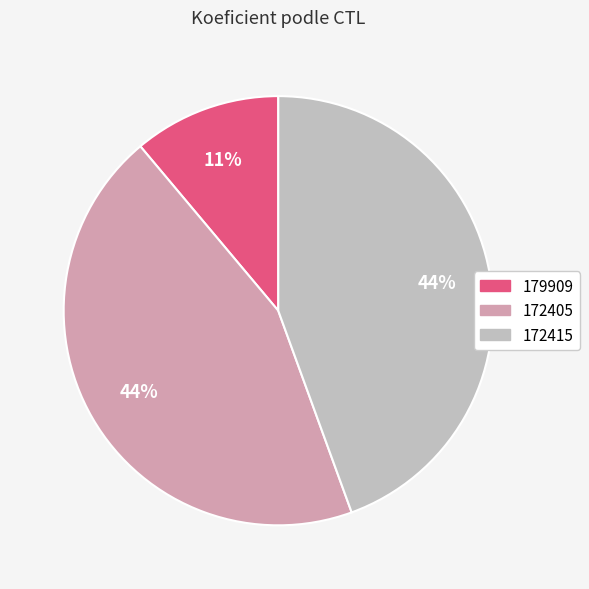

The 172415 slice represents 44% of the pie. True or false?

True